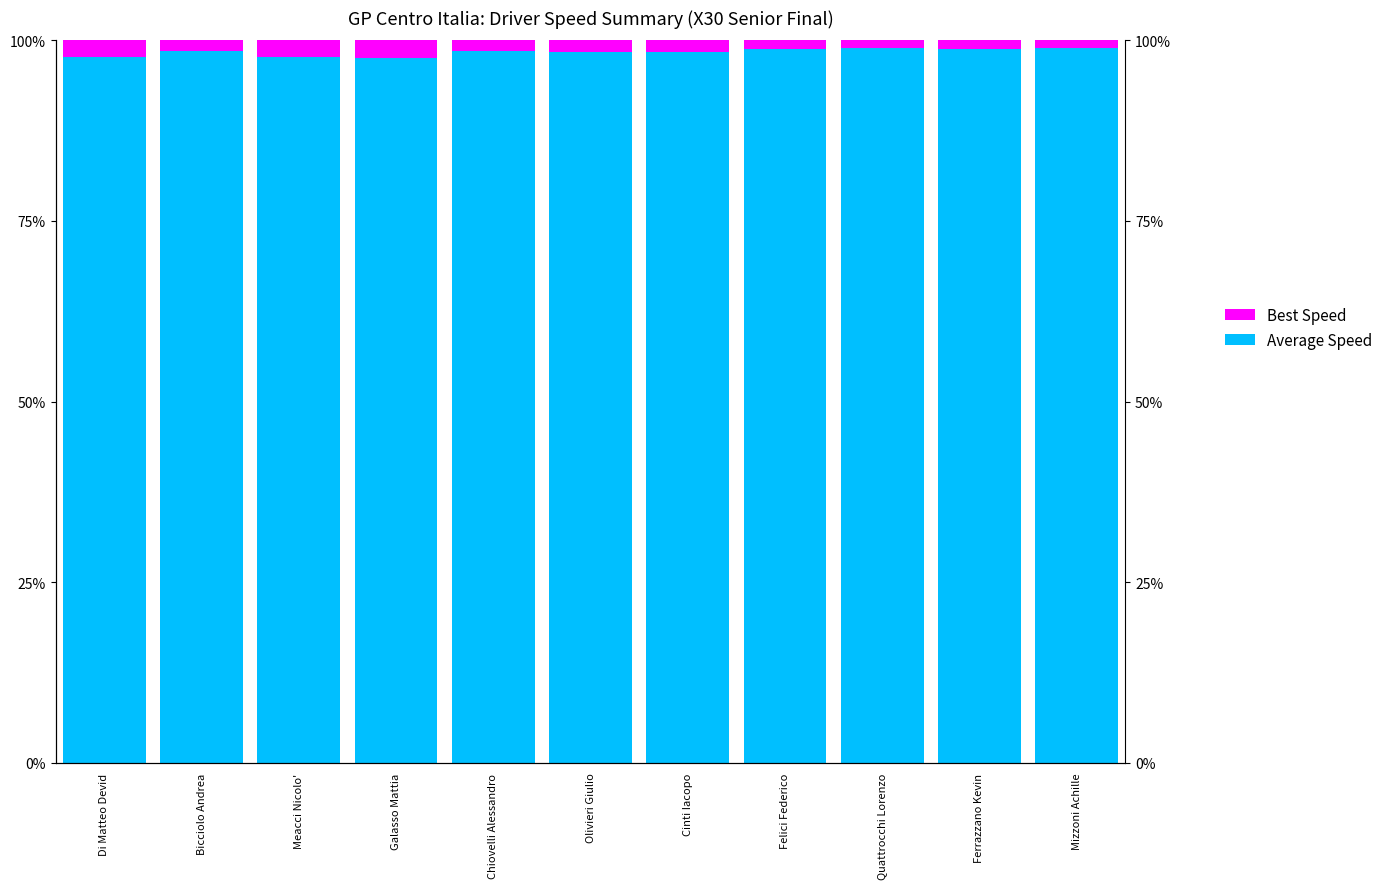

What is the minimum value shown in the chart?

1.0